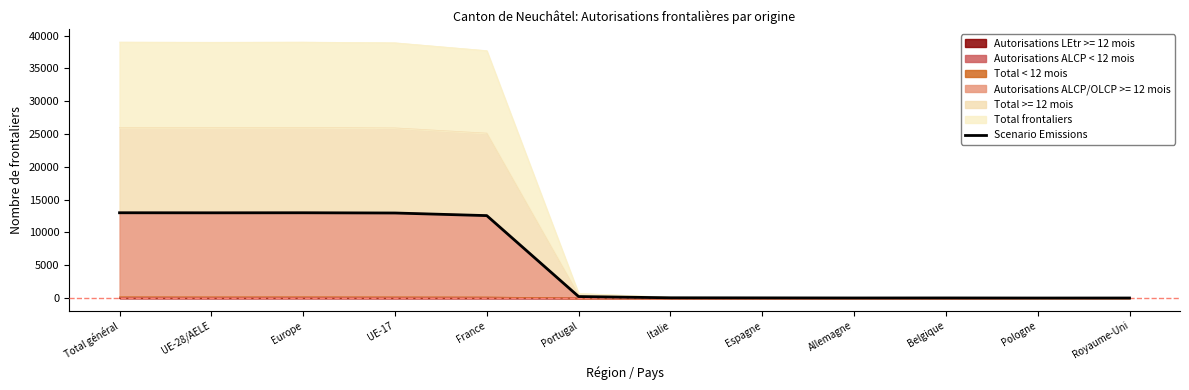

What is the difference between the second highest and minimum values?

12995